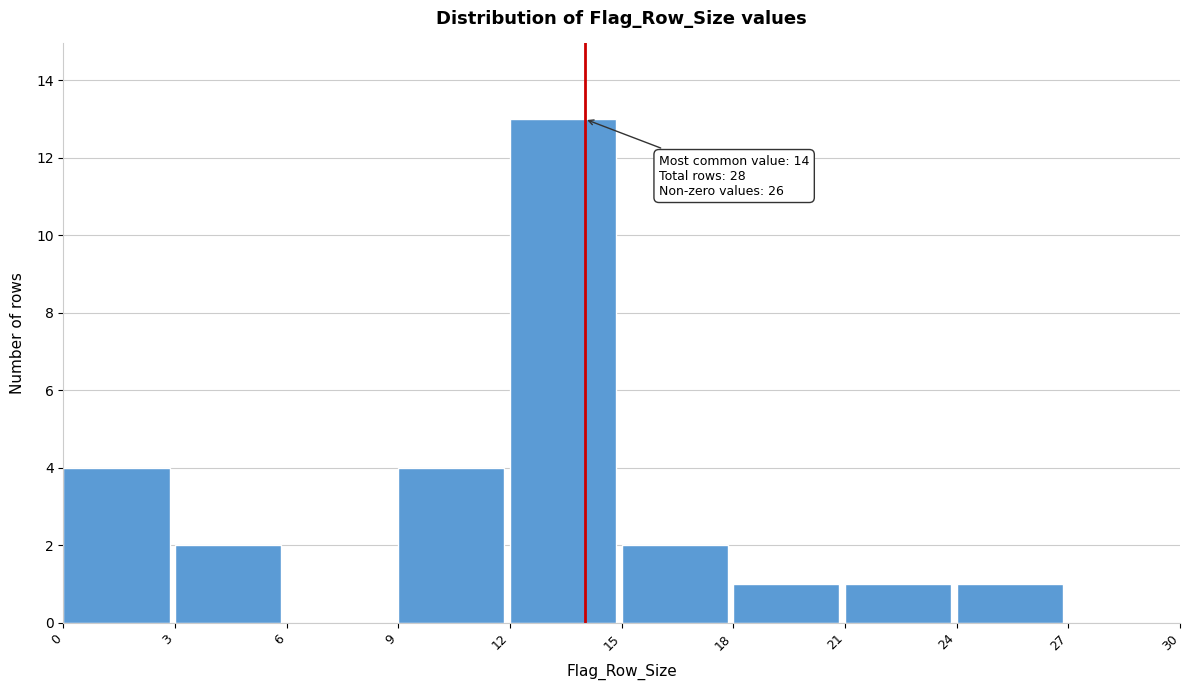

Over which range of the x-axis is the bar tallest?

12 to 15